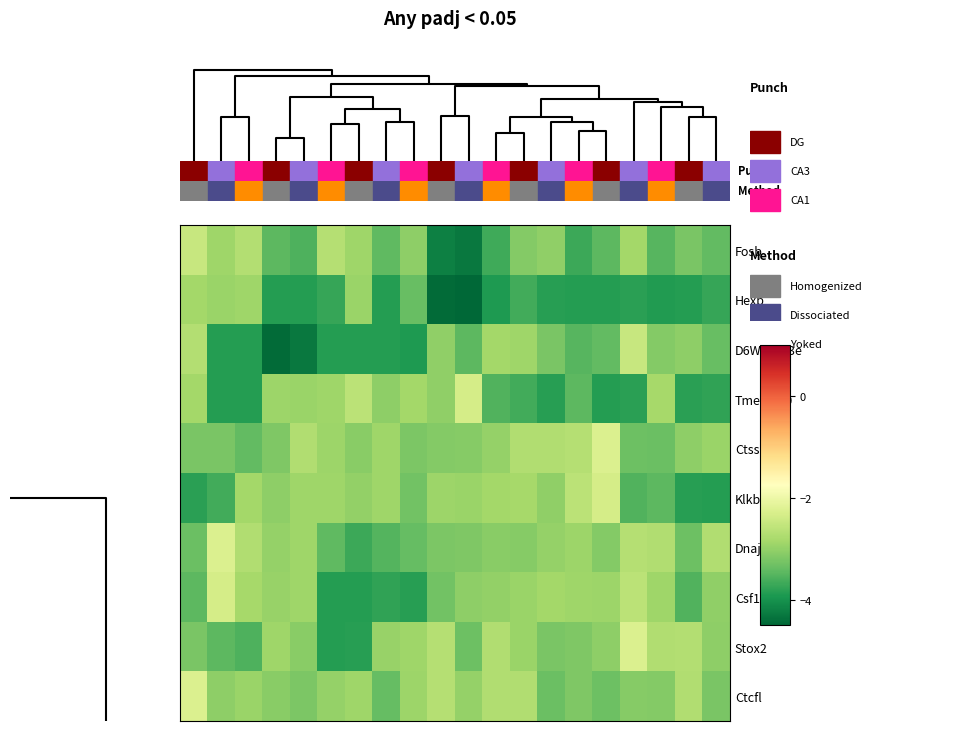

Reading left to right, transcribe all the data shown in this chart.

Fosb: -2.5	-2.9	-2.7	-3.5	-3.6	-2.7	-2.9	-3.4	-3.1	-4.2	-4.3	-3.7	-3.1	-3.0	-3.7	-3.5	-2.9	-3.5	-3.2	-3.4
Hexb: -2.9	-2.9	-2.9	-3.9	-3.9	-3.7	-2.9	-3.9	-3.4	-4.5	-4.5	-3.9	-3.7	-3.9	-3.9	-3.9	-3.8	-3.9	-3.9	-3.7
D6Wsu163e: -2.7	-3.9	-3.9	-4.5	-4.3	-3.9	-3.9	-3.9	-3.9	-3.0	-3.5	-2.9	-2.9	-3.2	-3.5	-3.4	-2.5	-3.1	-3.1	-3.4
Tmem170: -2.9	-3.9	-3.9	-2.9	-3.0	-2.9	-2.6	-3.0	-2.9	-3.0	-2.3	-3.5	-3.7	-3.9	-3.5	-3.9	-3.8	-2.8	-3.8	-3.8
Ctss: -3.2	-3.2	-3.4	-3.2	-2.7	-2.9	-3.1	-2.9	-3.2	-3.1	-3.1	-3.0	-2.7	-2.7	-2.7	-2.3	-3.3	-3.3	-3.1	-2.9
Klkb1: -3.8	-3.7	-2.9	-3.0	-2.9	-2.9	-3.0	-2.9	-3.3	-2.9	-3.0	-2.9	-2.8	-3.0	-2.6	-2.3	-3.5	-3.5	-3.9	-3.9
Dnajb1: -3.3	-2.3	-2.7	-3.0	-2.9	-3.4	-3.7	-3.5	-3.4	-3.2	-3.2	-3.1	-3.1	-3.0	-2.9	-3.1	-2.7	-2.7	-3.3	-2.7
Csf1r: -3.5	-2.3	-2.8	-3.0	-2.9	-3.9	-3.9	-3.8	-3.8	-3.3	-3.0	-3.0	-3.0	-2.9	-2.9	-2.9	-2.6	-2.9	-3.5	-3.0
Stox2: -3.2	-3.5	-3.6	-2.9	-3.1	-3.9	-3.8	-3.0	-2.9	-2.7	-3.3	-2.7	-2.9	-3.2	-3.2	-3.1	-2.3	-2.7	-2.7	-3.1
Ctcfl: -2.3	-3.1	-2.9	-3.1	-3.2	-3.0	-2.9	-3.4	-2.9	-2.7	-3.0	-2.7	-2.7	-3.3	-3.2	-3.3	-3.1	-3.1	-2.7	-3.2